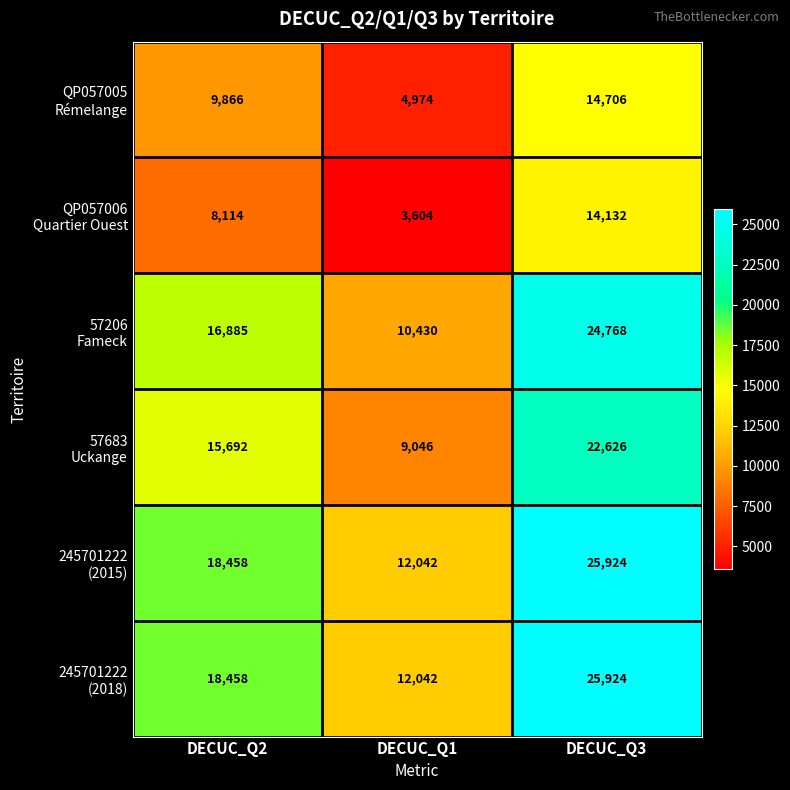

What is the difference between the highest and lowest values at DECUC_Q1?

8438